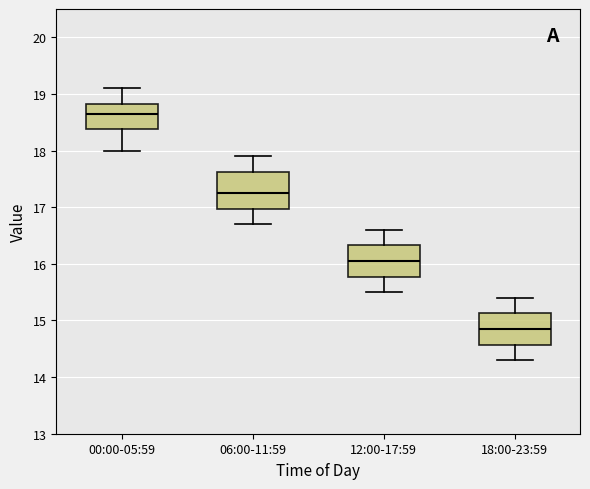

Reading left to right, read every box against the y-axis: the position of its median line, the range the box covers, and the ends of its whiskers. The values are not printed on the chart, so give them approximately, as read against the axis.

00:00-05:59: median 18.7, box 18.4 to 18.8, whiskers 18.0 to 19.1
06:00-11:59: median 17.3, box 17.0 to 17.6, whiskers 16.7 to 17.9
12:00-17:59: median 16.1, box 15.8 to 16.3, whiskers 15.5 to 16.6
18:00-23:59: median 14.9, box 14.6 to 15.1, whiskers 14.3 to 15.4